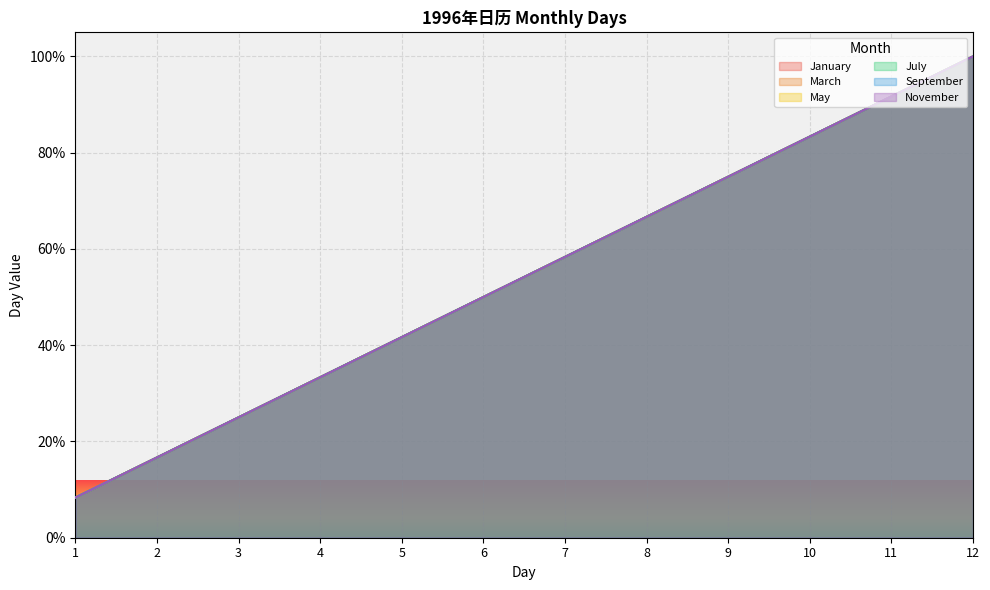

Rank the categories by September value from lowest to highest.

1, 2, 3, 4, 5, 6, 7, 8, 9, 10, 11, 12